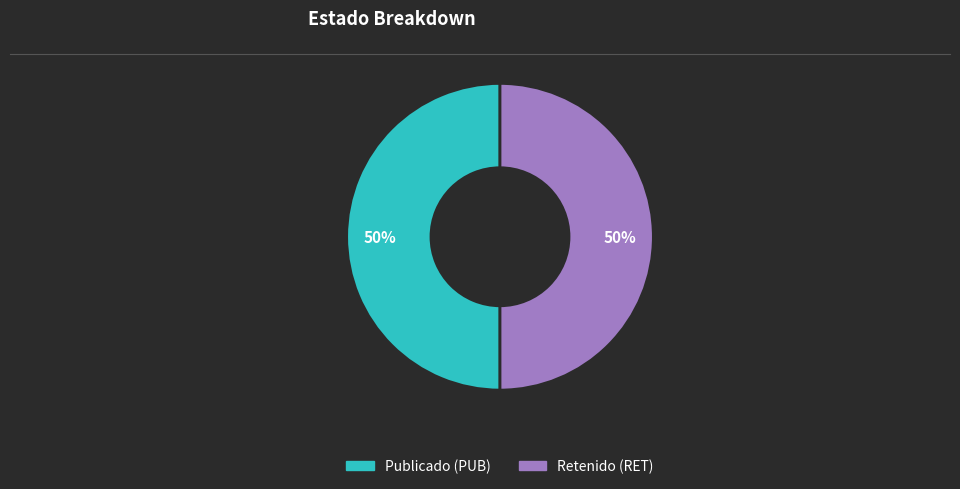

How many segments does this pie chart have?

2